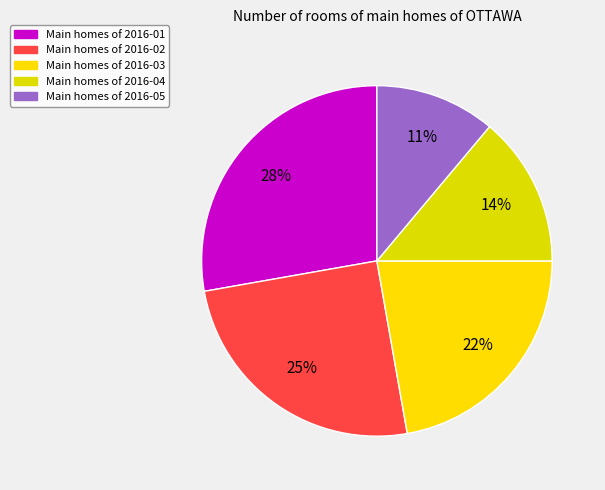

Which slice is the largest?

2016-01